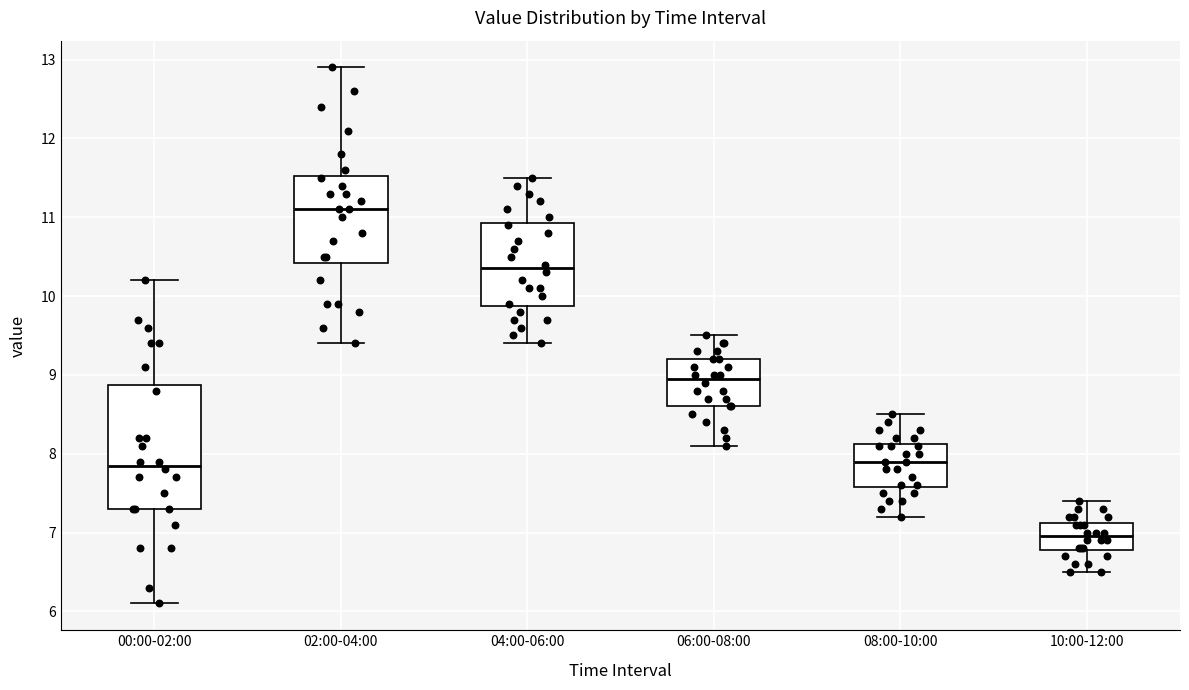

Where does the median line of the box for 08:00-10:00 sit on the y-axis? The values are not printed on the chart, so give them approximately, as read against the axis.

7.9